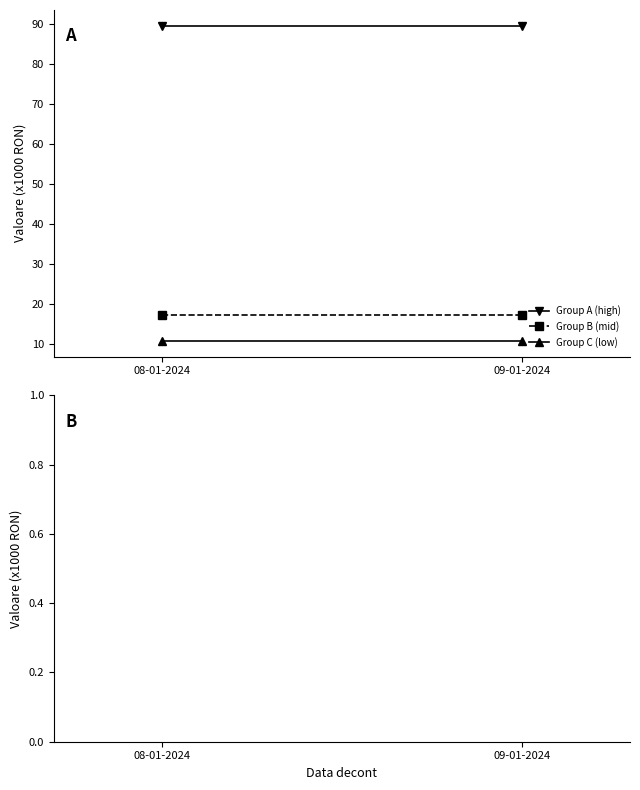

Is it true that Group B (mid) equals 17.4 at 09-01-2024?

True